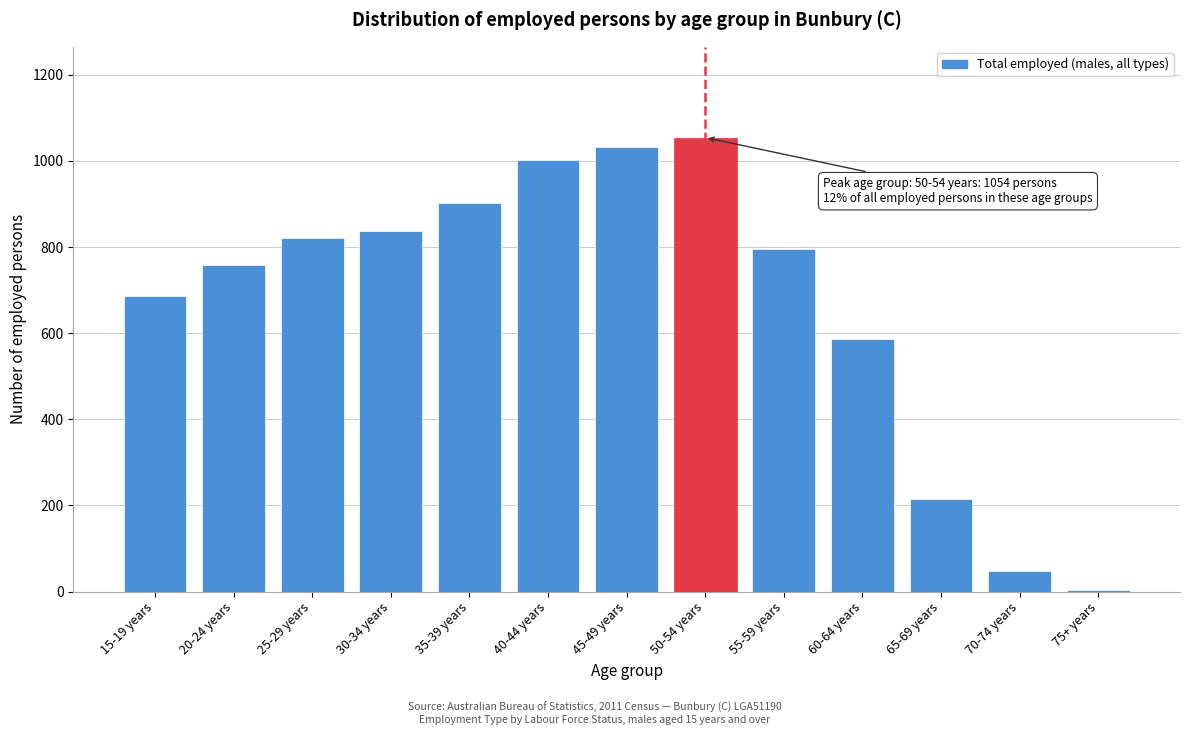

Reading right to left, what are all the values shown in this chart?

4	48	215	586	795	1054	1031	1001	901	838	820	758	687